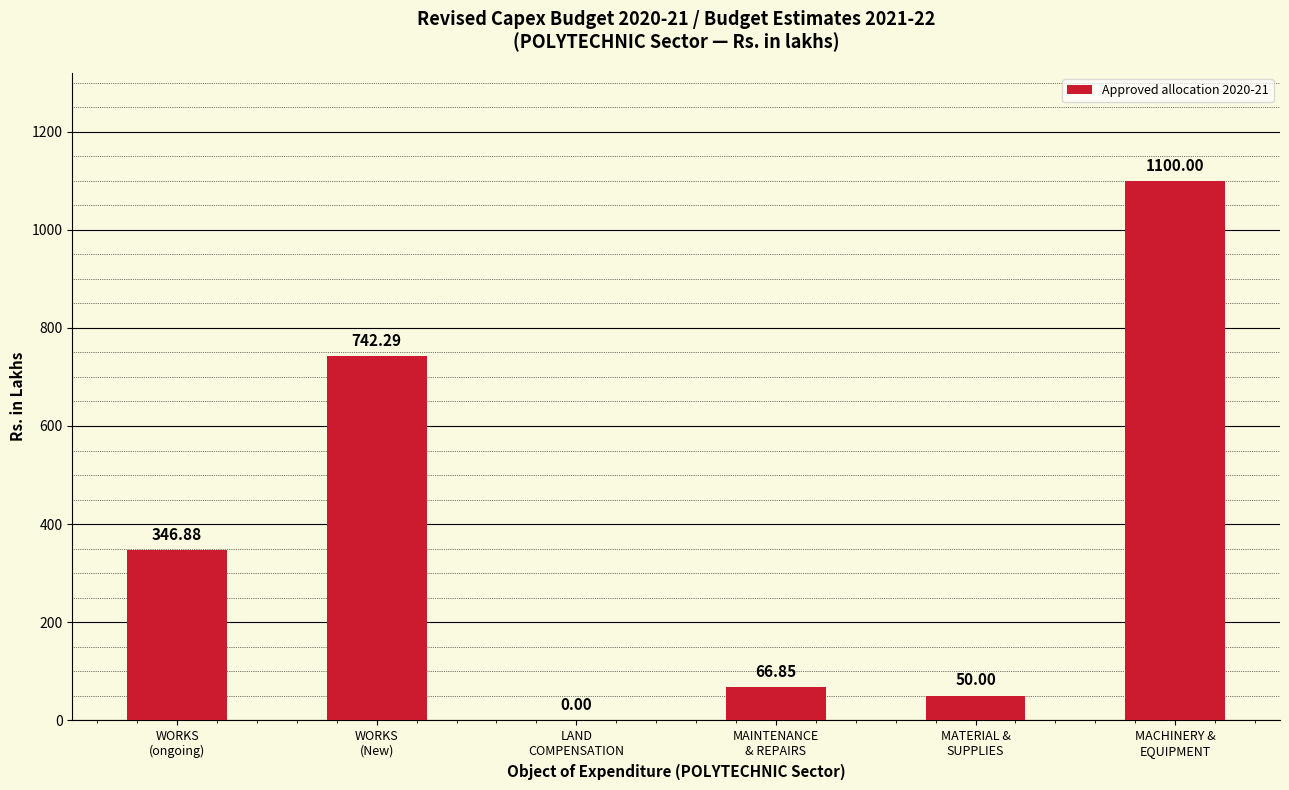

Does the chart contain stacked bars?

No